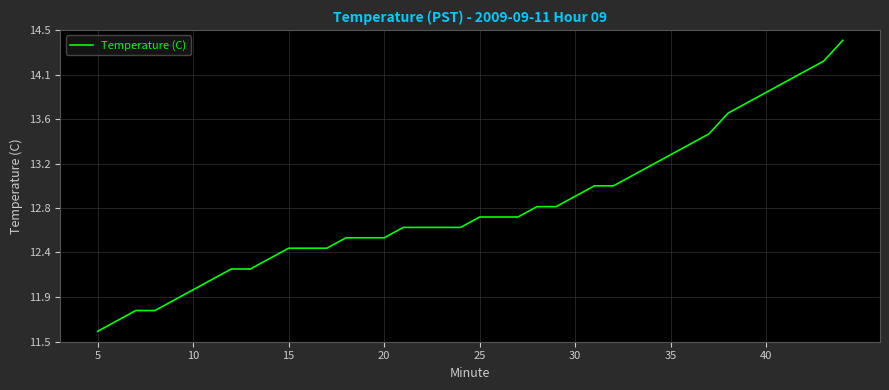

True or false: there are more than 1 points higher than both neighbors.

False